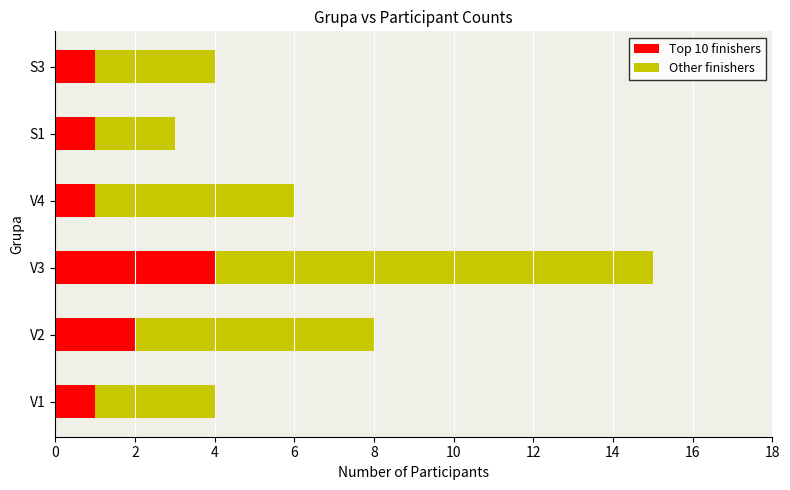

Which category has the highest value in the Top 10 finishers series?

V3